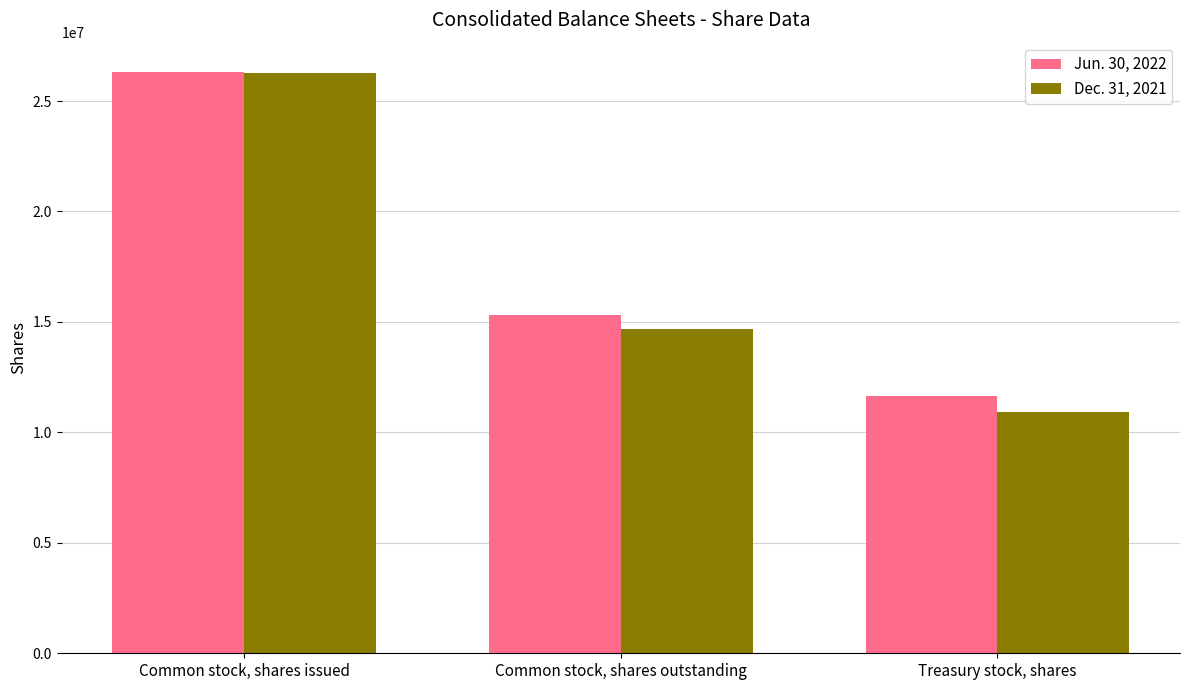

Which series has the widest spread of values?

Dec. 31, 2021